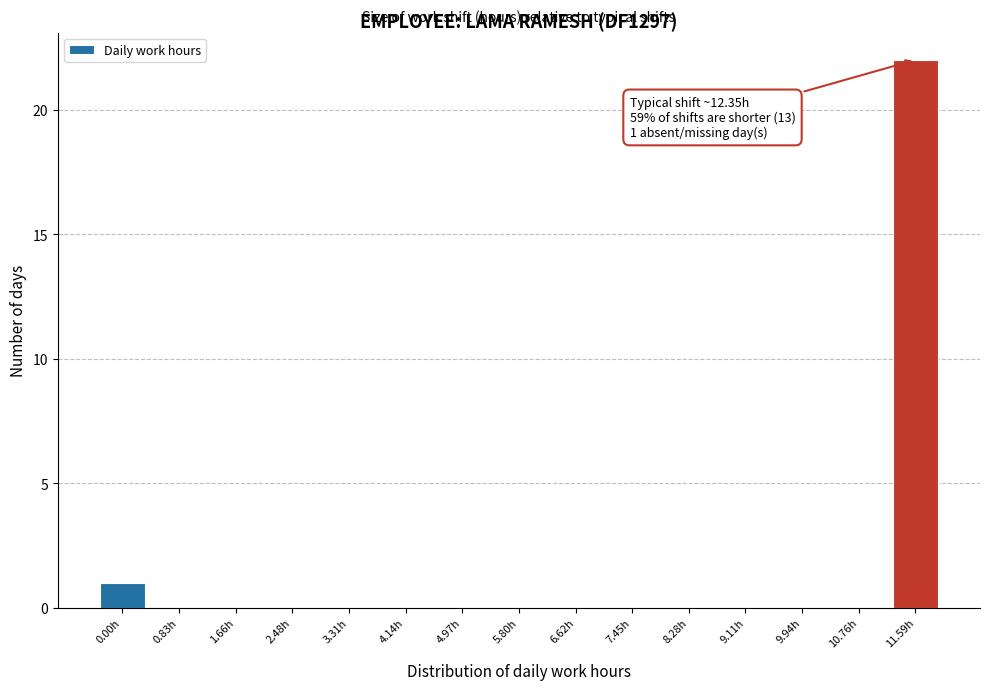

Reading left to right, extract all data points from this chart.

0.00h=1	0.83h=0	1.66h=0	2.48h=0	3.31h=0	4.14h=0	4.97h=0	5.80h=0	6.62h=0	7.45h=0	8.28h=0	9.11h=0	9.94h=0	10.76h=0	11.59h=22